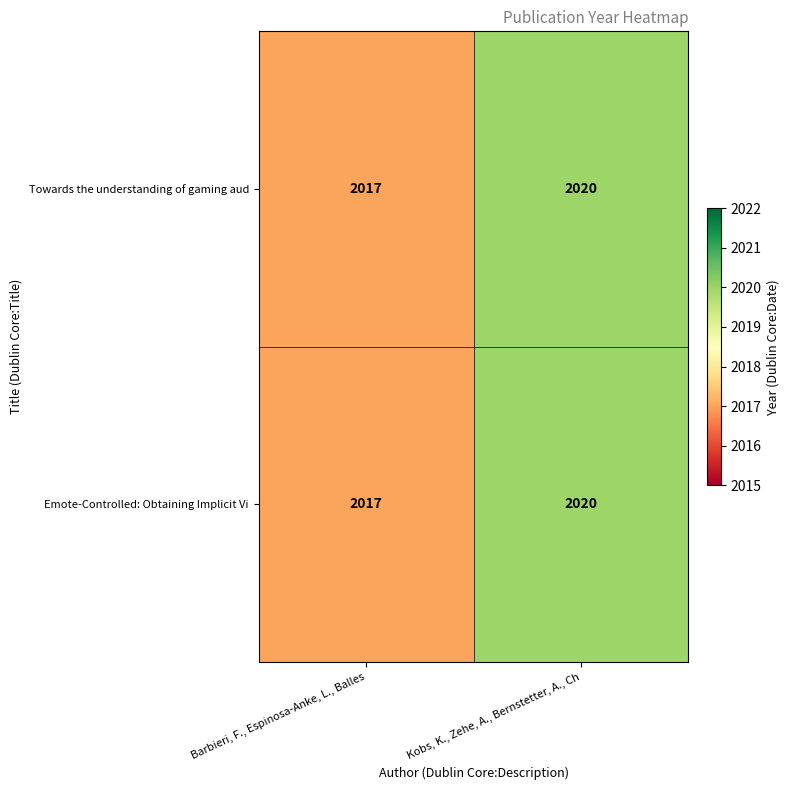

Reading left to right, what are all the values shown in this chart?

Towards the understanding of gaming aud: 2017	2020
Emote-Controlled: Obtaining Implicit Vi: 2017	2020